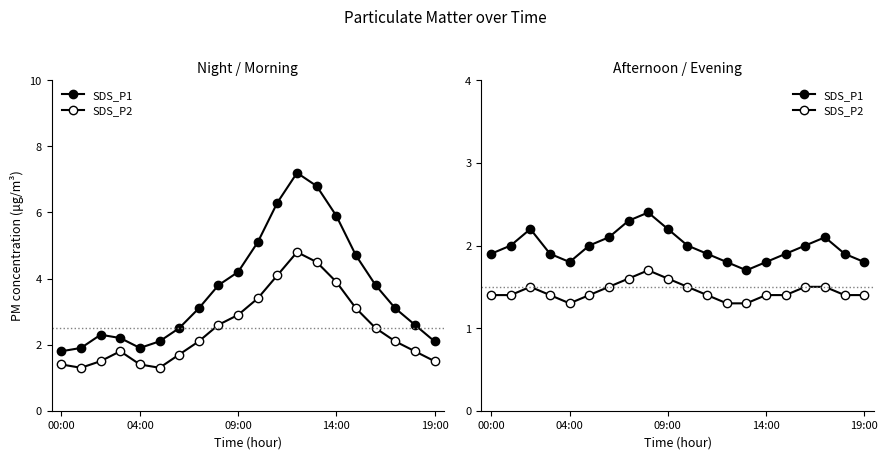

Is the value of SDS_P1 at 14 greater than the value of SDS_P2 at 14:00?

Yes